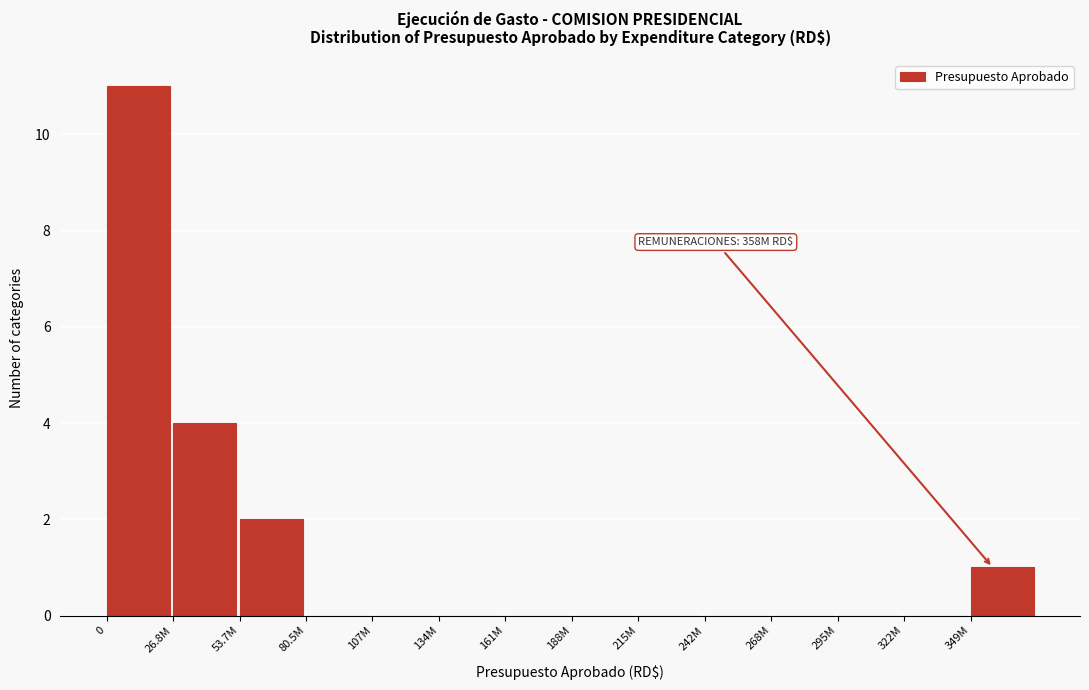

Reading left to right, what are all the values shown in this chart?

0=11	26.8M=4	53.7M=2	80.5M=0	107M=0	134M=0	161M=0	188M=0	215M=0	242M=0	268M=0	295M=0	322M=0	349M=1